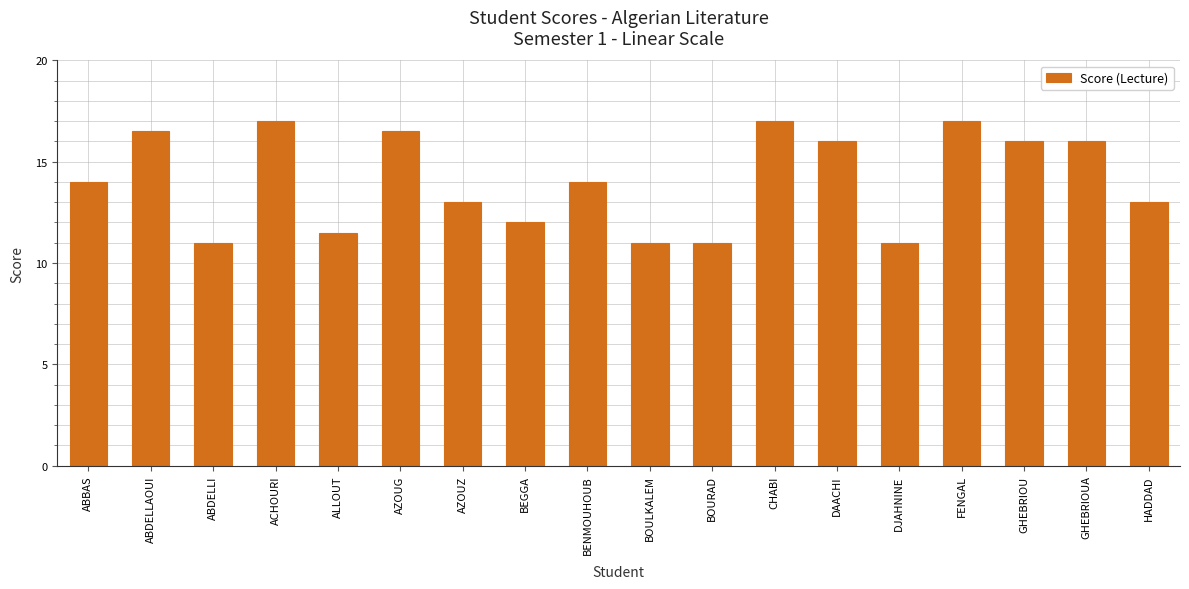

What is the label of the 10th bar from the left?

BOULKALEM